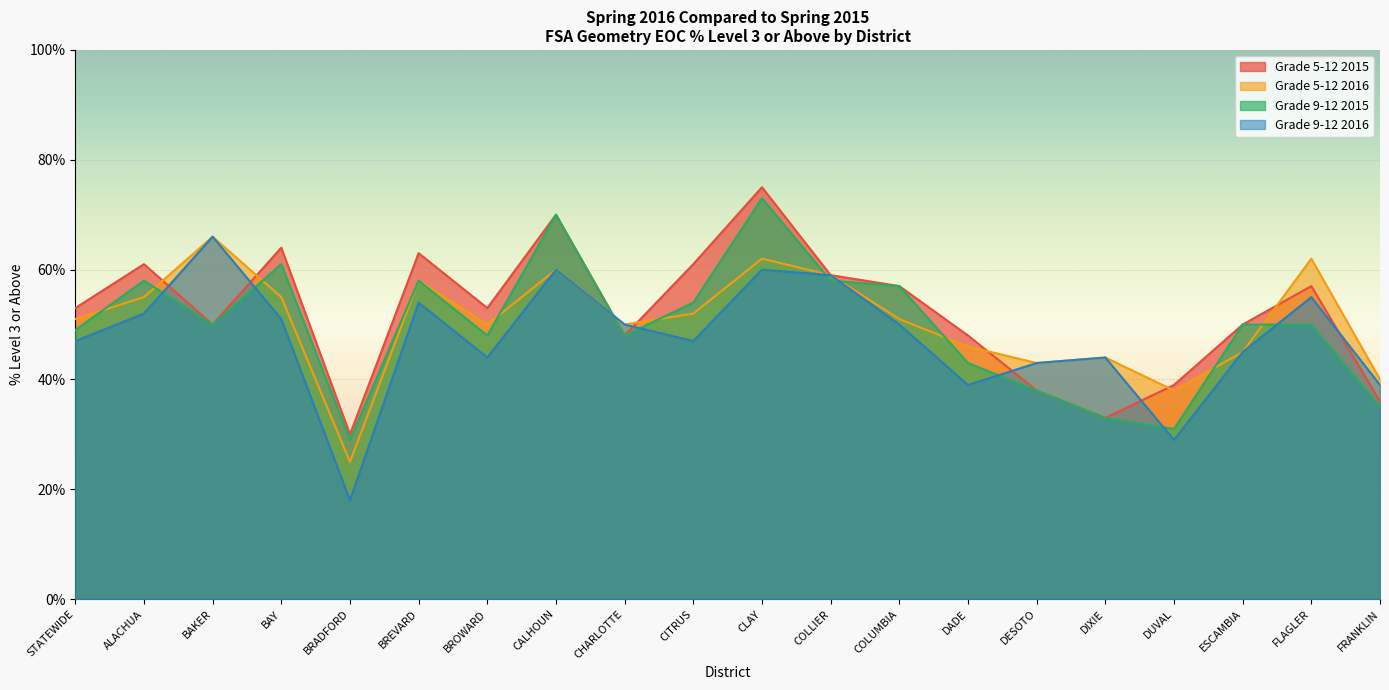

What are all the series names shown in the legend?

Grade 5-12 2015, Grade 5-12 2016, Grade 9-12 2015, Grade 9-12 2016